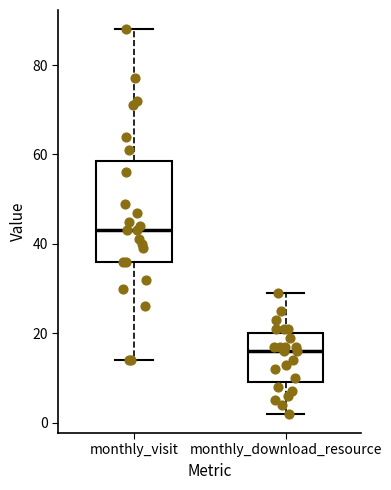

Reading left to right, transcribe this box plot: for each box, give where its median line is, the range the box spans, and where its two whiskers end, as read against the y-axis. The values are not printed on the chart, so give them approximately, as read against the axis.

monthly_visit: median 44, box 36 to 58, whiskers 14 to 88
monthly_download_resource: median 16, box 10 to 20, whiskers 2 to 30